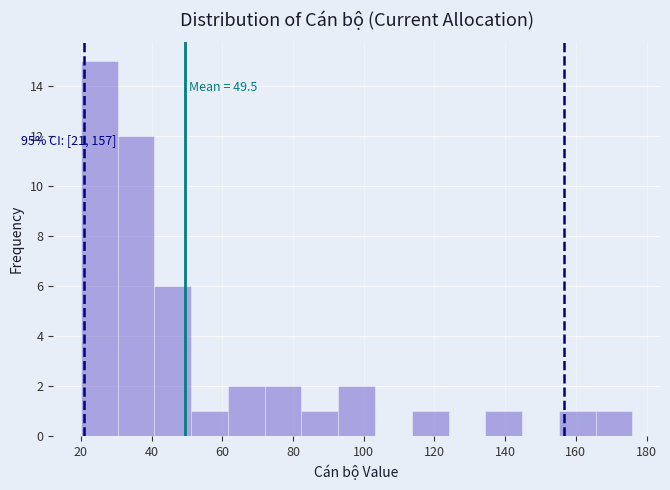

Over which range of the x-axis is the bar tallest?

20.0 to 30.4